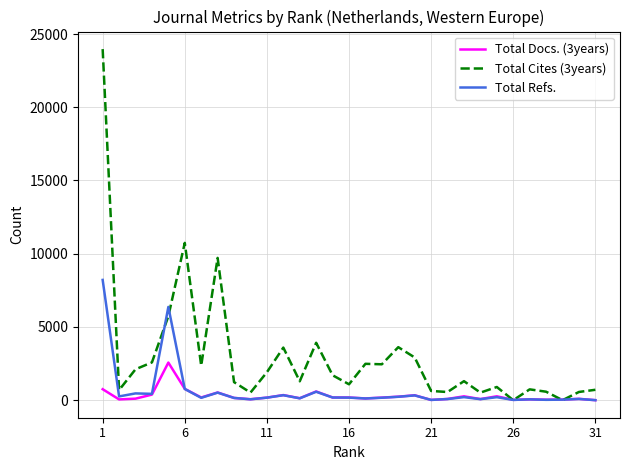

How many values in the Total Refs. series are below 172?

15